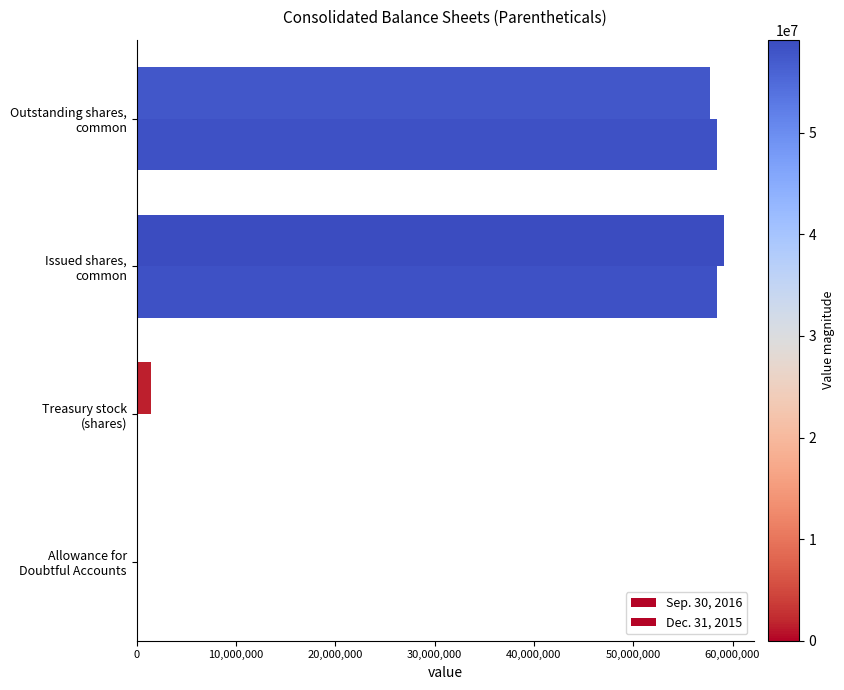

What is the average value of the Sep. 30, 2016 series?

29582680